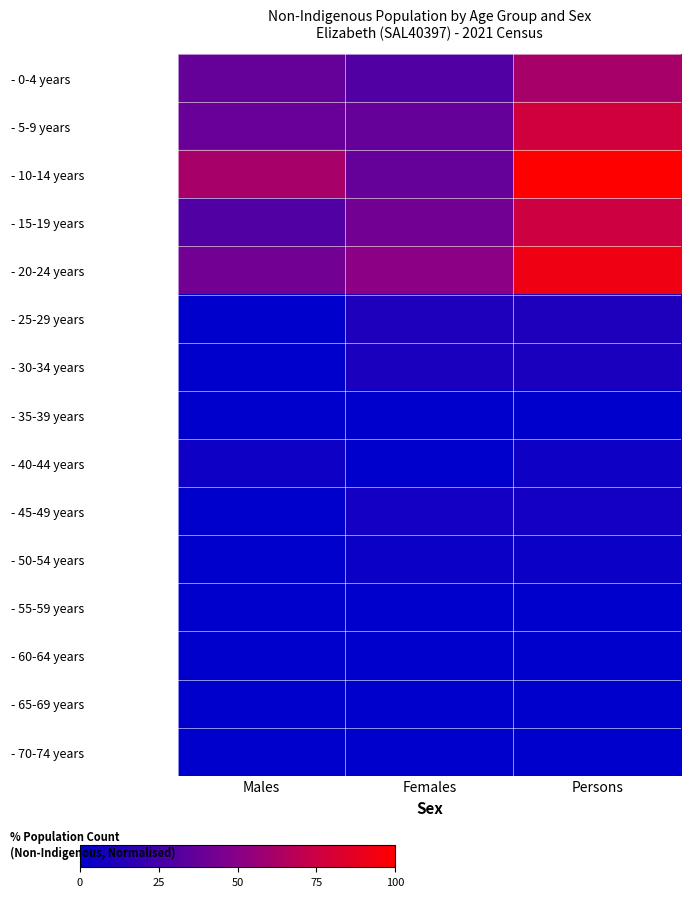

Which series has the widest spread of values?

- 10-14 years